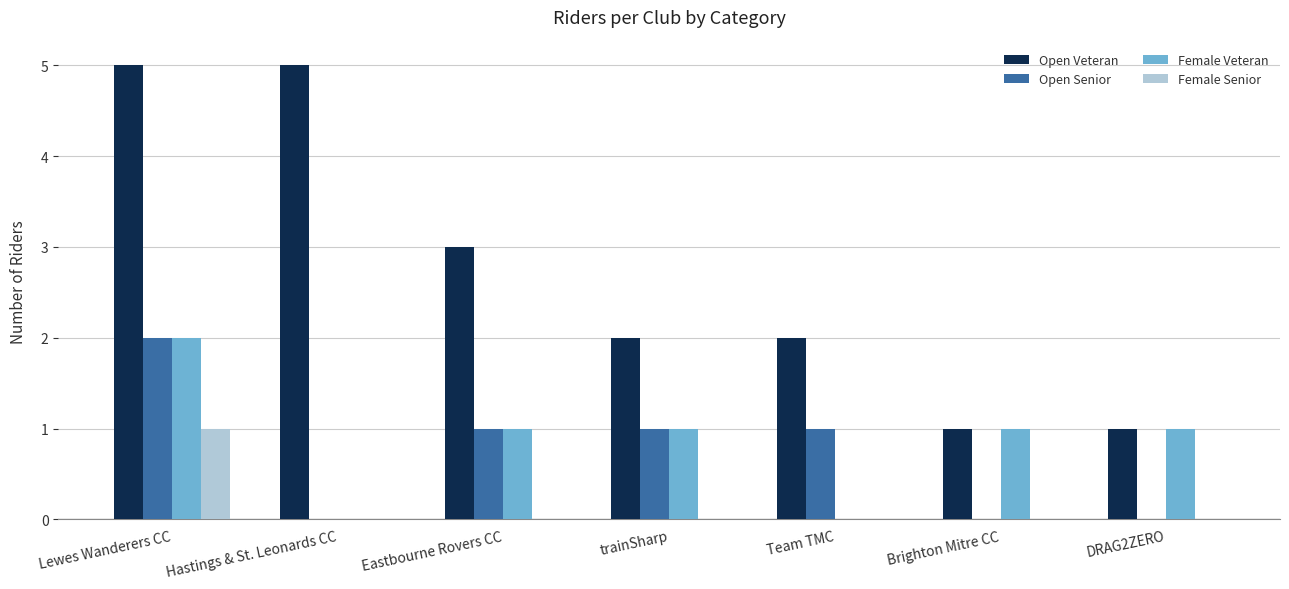

Where does the Female Veteran series first go above 1?

Lewes Wanderers CC